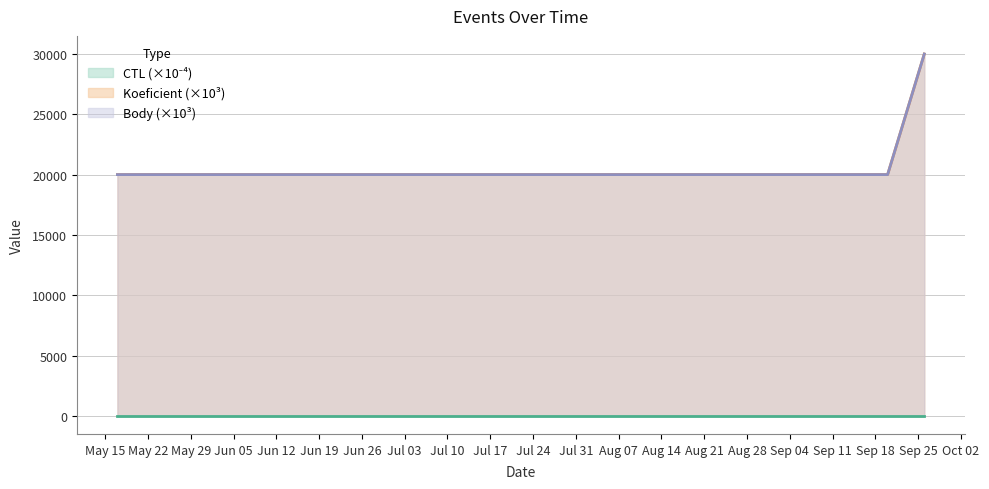

At which category is the sum across all series the highest?

2014-09-26